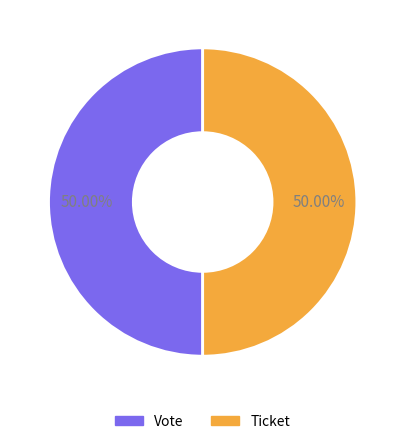

To the nearest percent, what is the average slice percentage?

50%